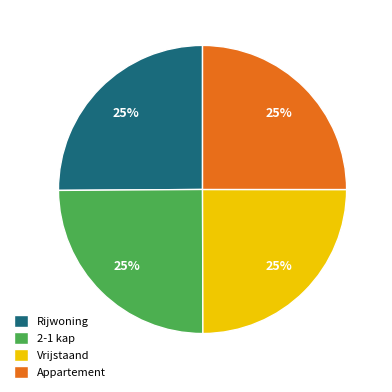

Is there a majority slice in this chart?

No